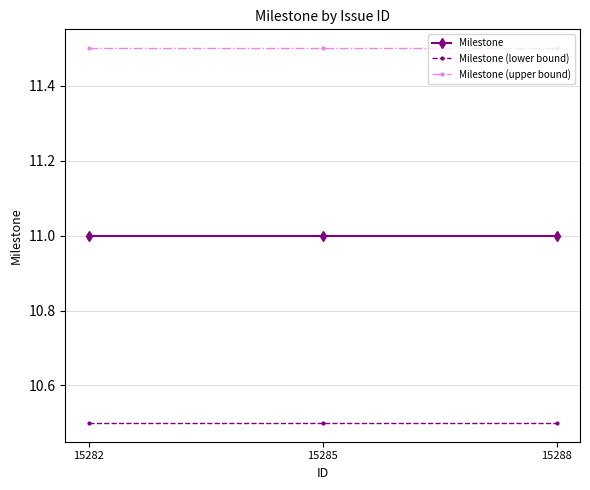

What is the value of the Milestone (lower bound) point at the 1st from the left?

10.5